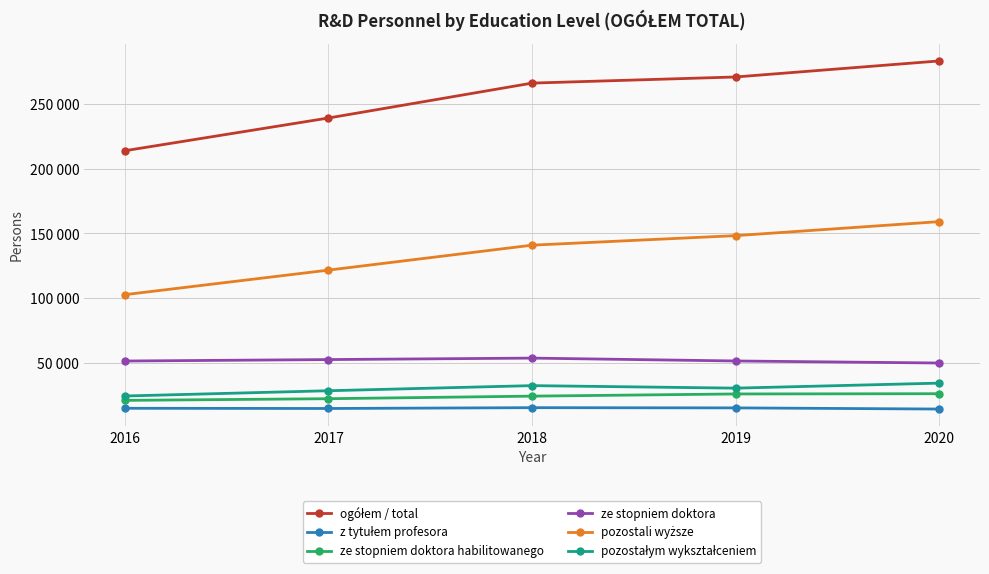

Does the chart have visible grid lines?

Yes